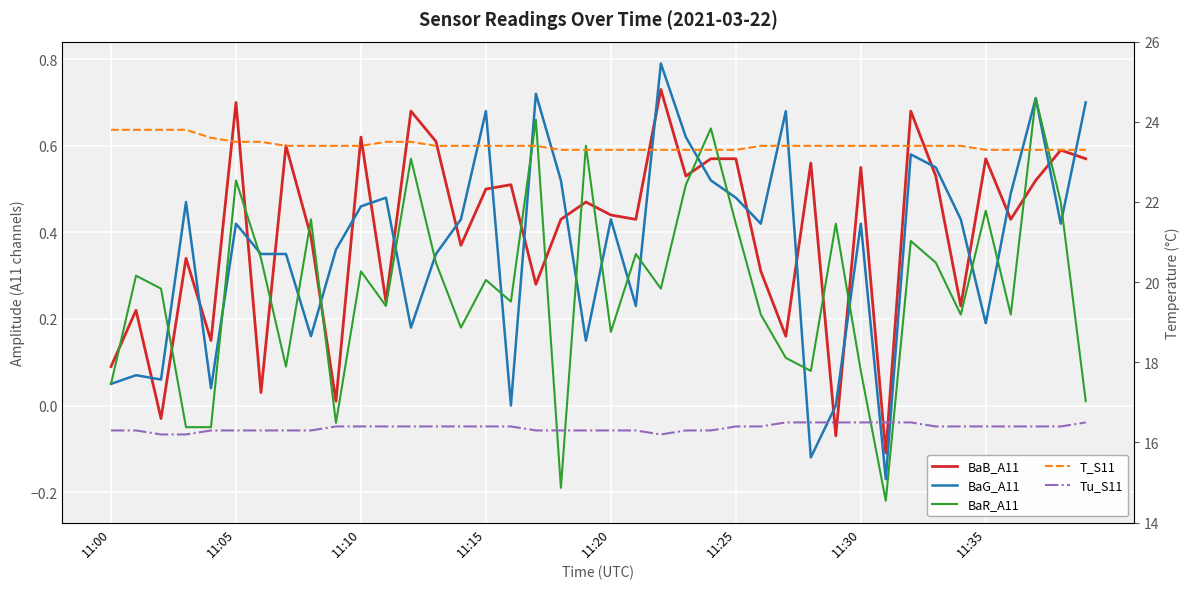

At which label is BaB_A11 closest to 0?

9